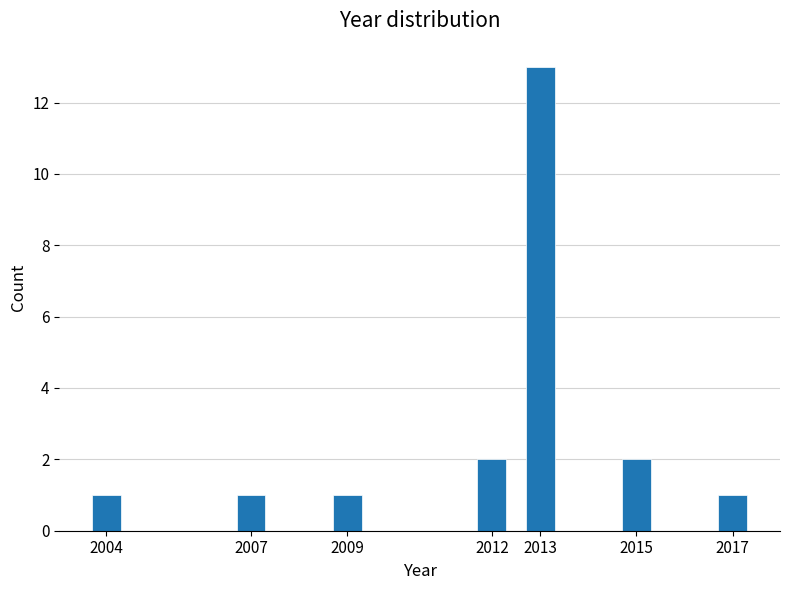

Reading right to left, transcribe all the data shown in this chart.

1	2	13	2	1	1	1